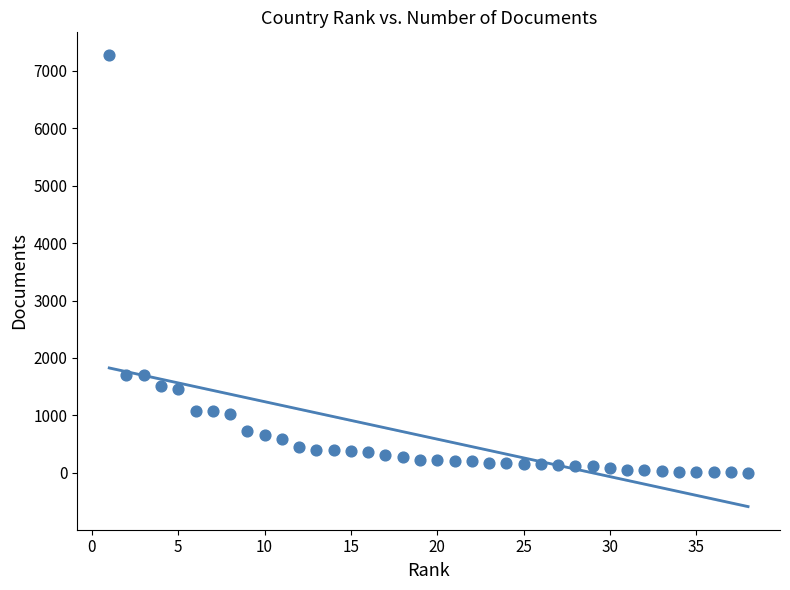

What is the range of X values (max minus min)?

37